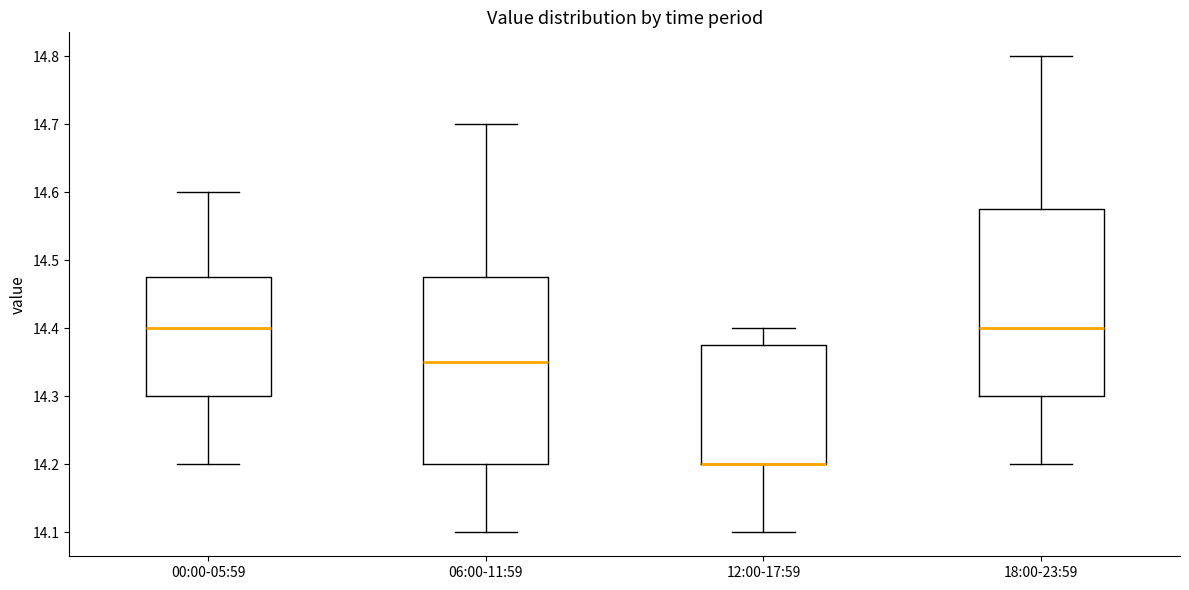

Reading left to right, transcribe this box plot: for each box, give where its median line is, the range the box spans, and where its two whiskers end, as read against the y-axis. The values are not printed on the chart, so give them approximately, as read against the axis.

00:00-05:59: median 14.40, box 14.30 to 14.48, whiskers 14.20 to 14.60
06:00-11:59: median 14.35, box 14.20 to 14.48, whiskers 14.10 to 14.70
12:00-17:59: median 14.20 (drawn on the box's lower edge), box 14.20 to 14.38, whiskers 14.10 to 14.40
18:00-23:59: median 14.40, box 14.30 to 14.58, whiskers 14.20 to 14.80